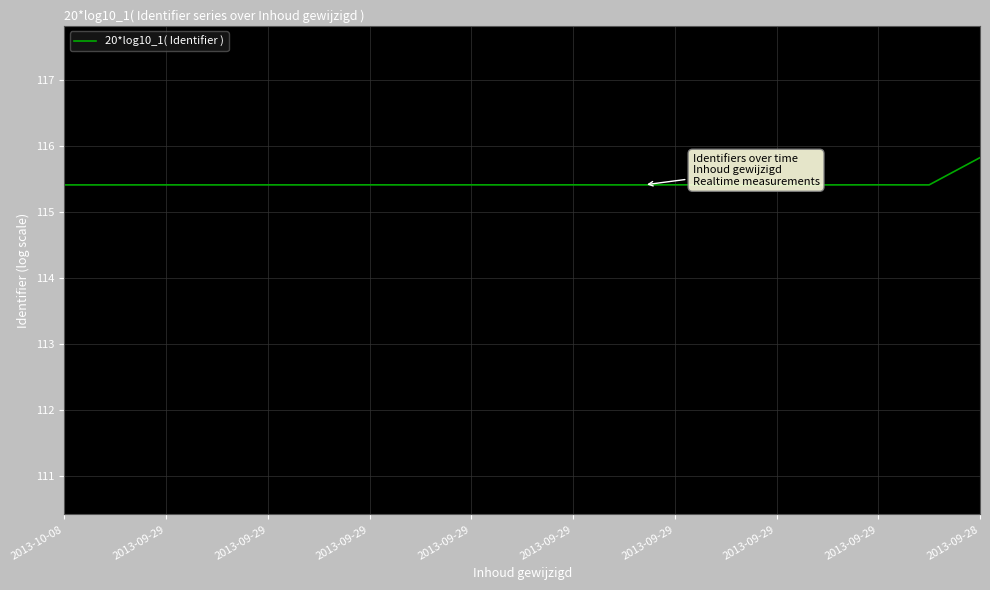

What is the difference between the maximum and minimum values?

0.4